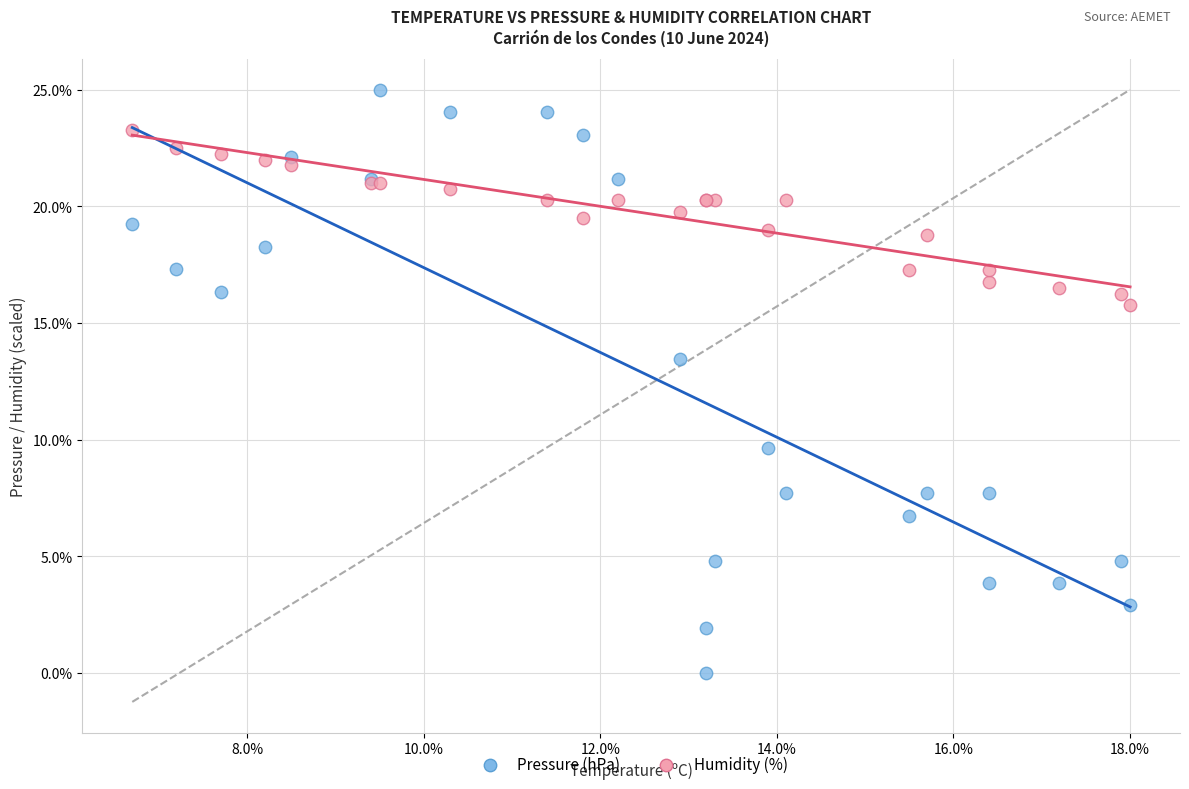

Across all series, what Y value is closest to 12?

13.5